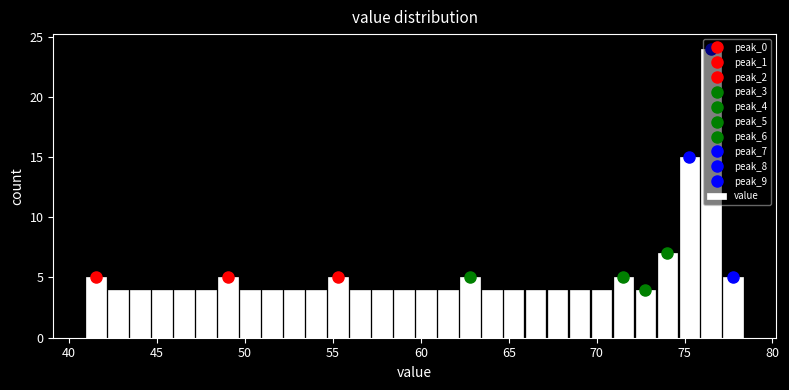

Read against the x-axis, roughly where is the centre of the tallest bar?

76.5